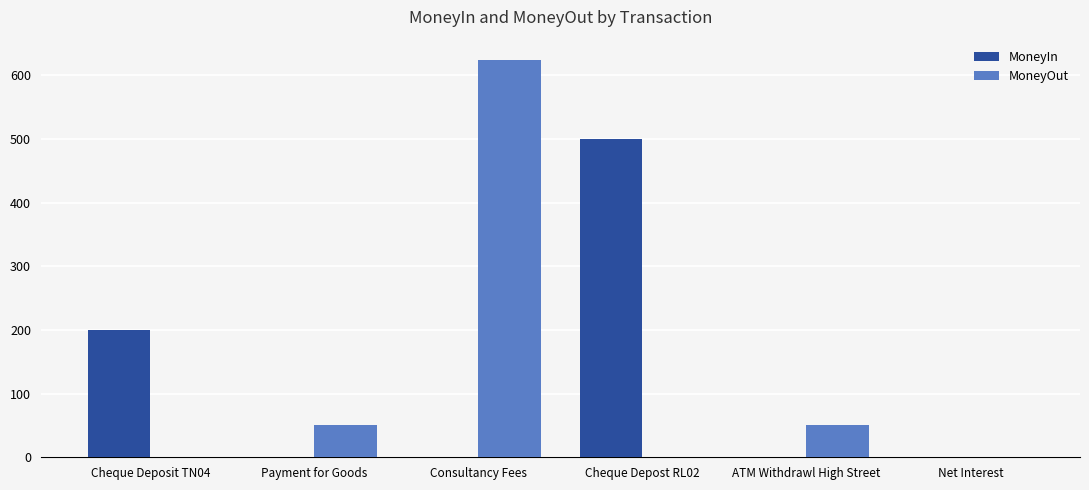

How many categories are shown in the chart?

6